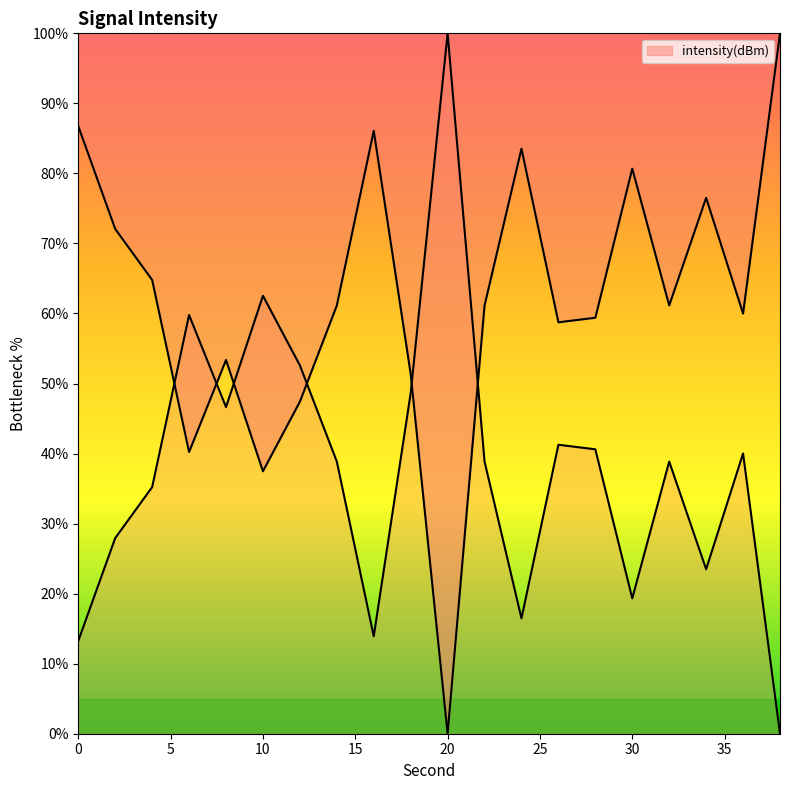

True or false: there are more than 2 points higher than both neighbors.

True